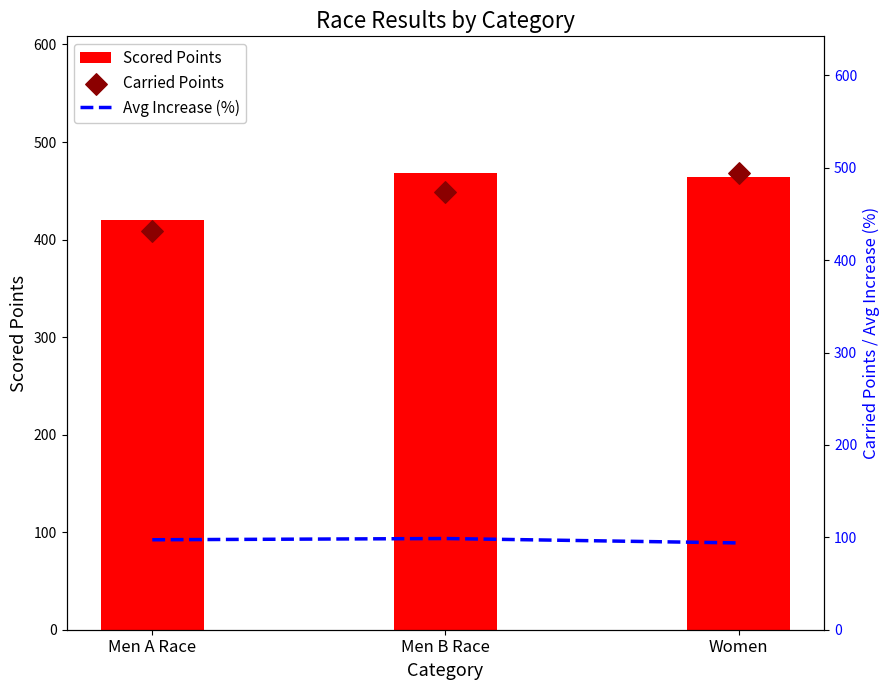

Which series has the largest total across all categories?

Carried Points